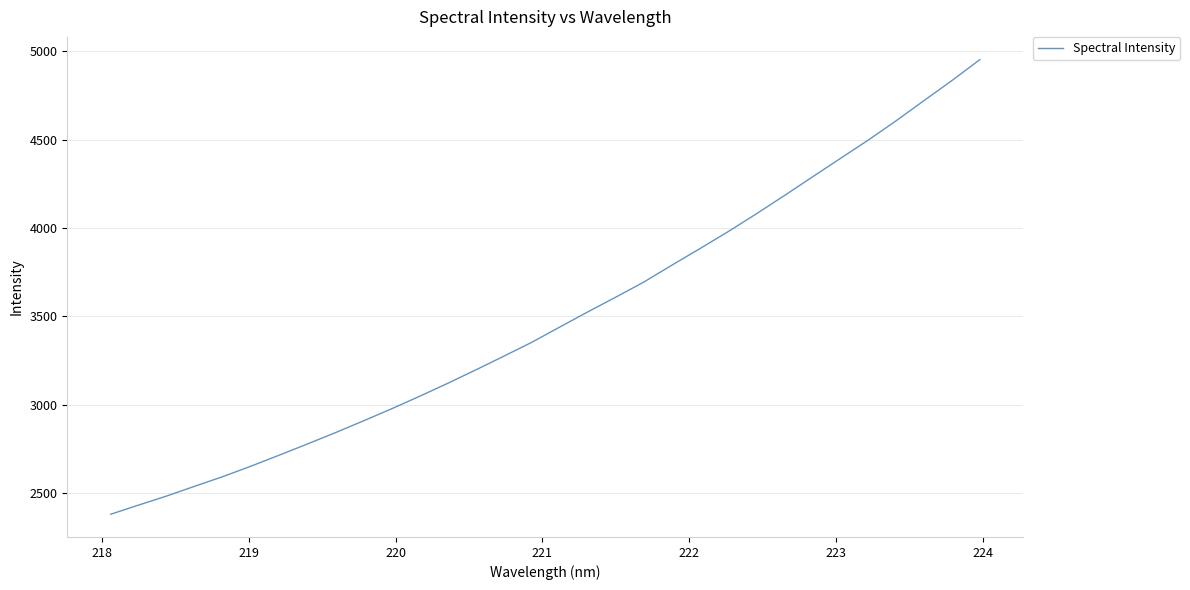

What is the sum of all values?

111729.2